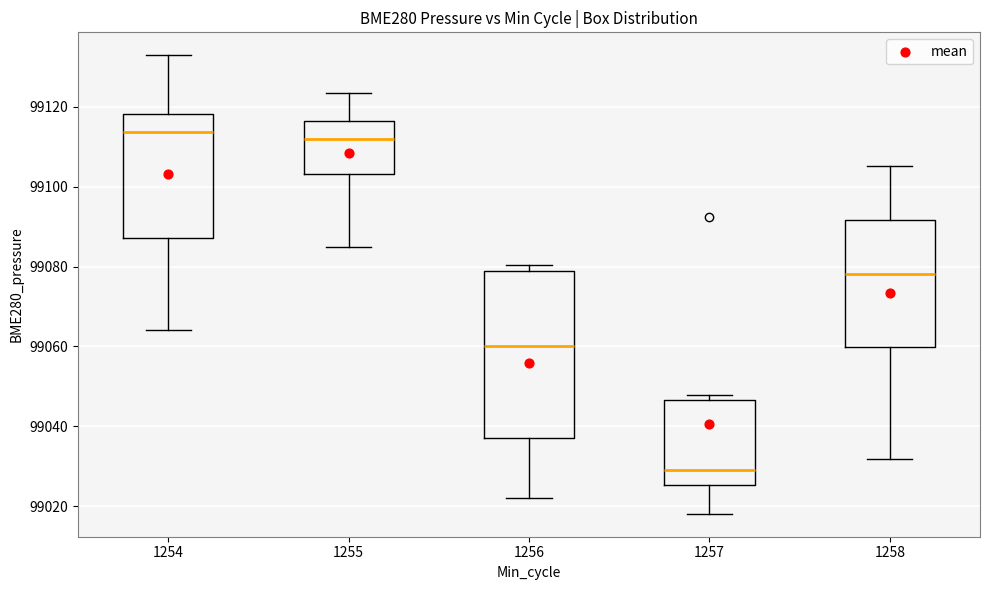

Comparing the boxes themselves (not the whiskers), which one is the tallest?

1256